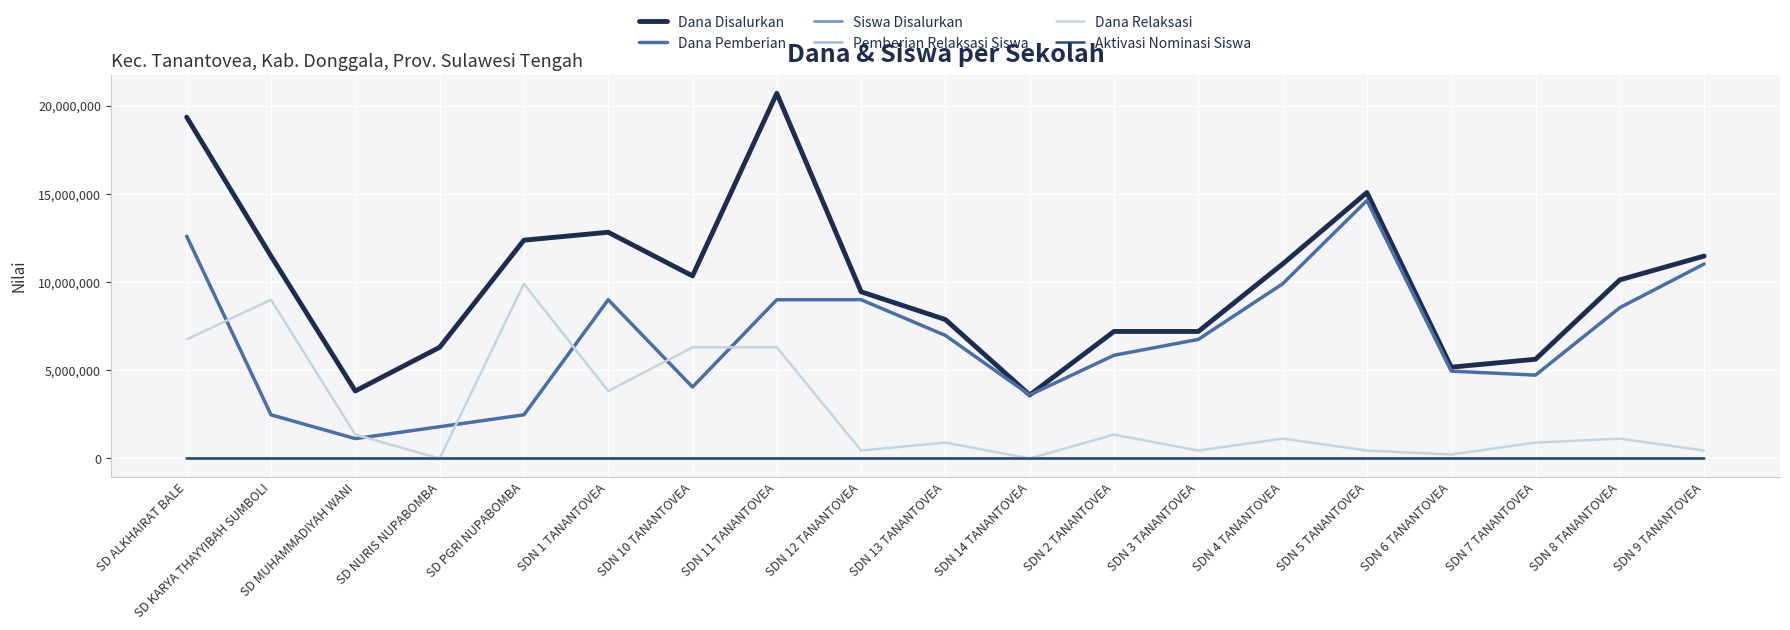

True or false: Dana Pemberian has a value of 3396403 at SD PGRI NUPABOMBA.

False